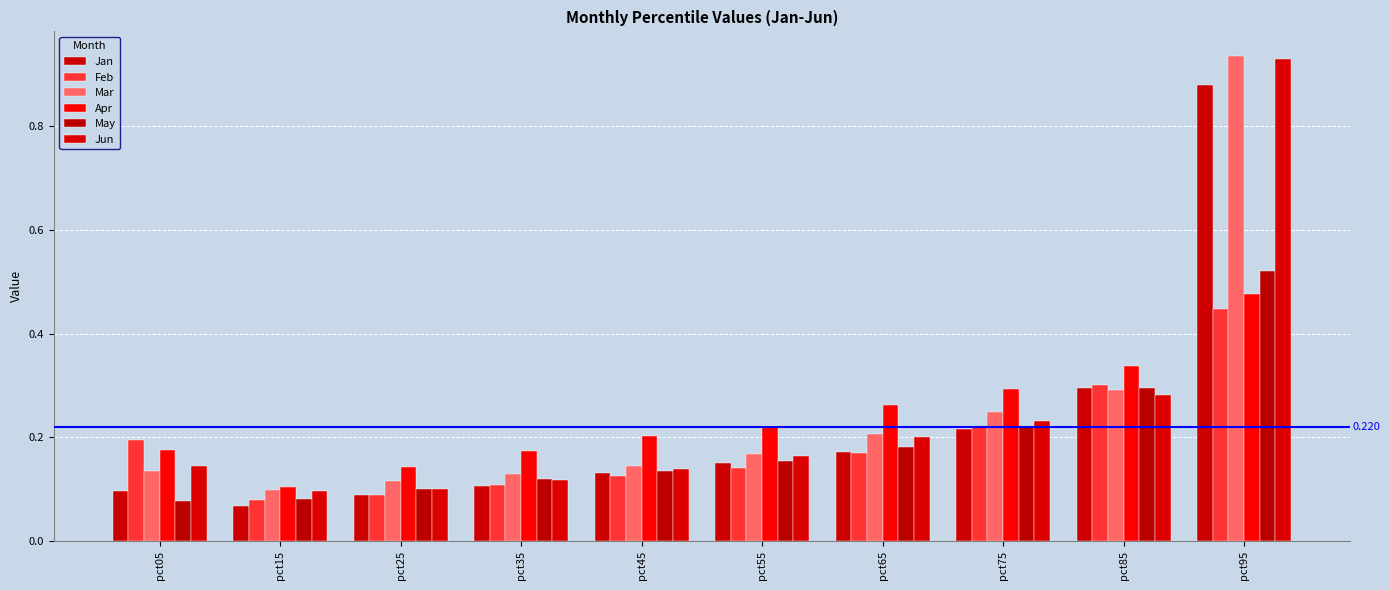

Rank the categories by Apr value from lowest to highest.

pct15, pct25, pct35, pct05, pct45, pct55, pct65, pct75, pct85, pct95